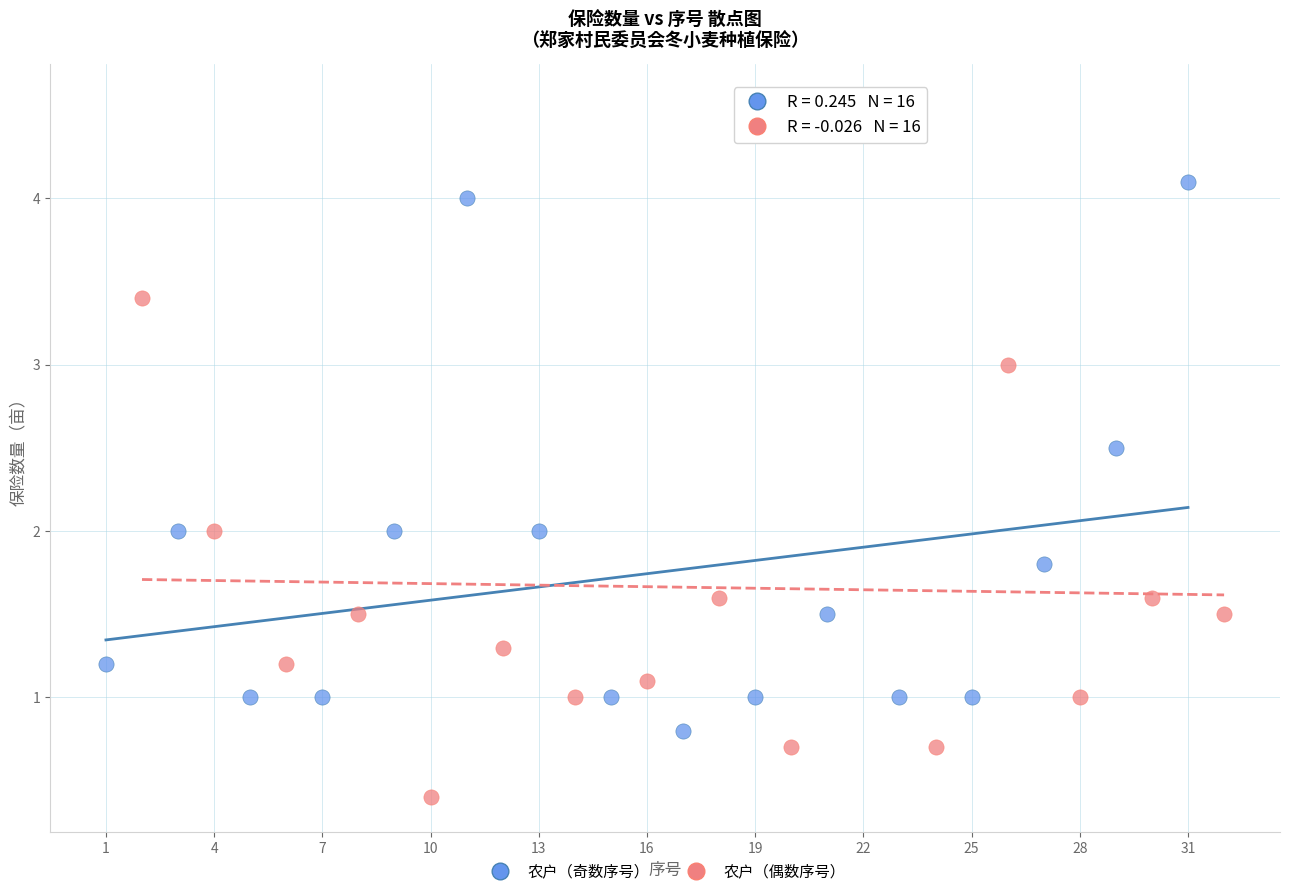

What are all the series names shown in the legend?

农户（奇数序号）, 农户（偶数序号）